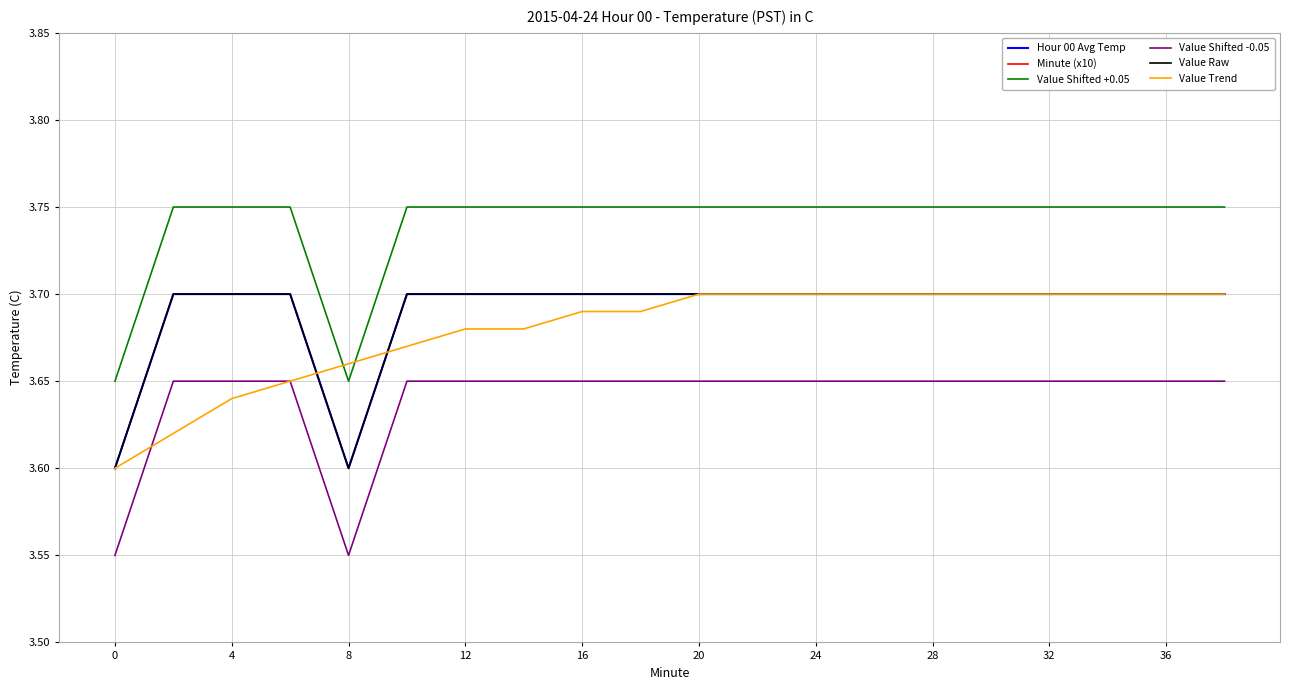

How many lines are shown in the chart?

6